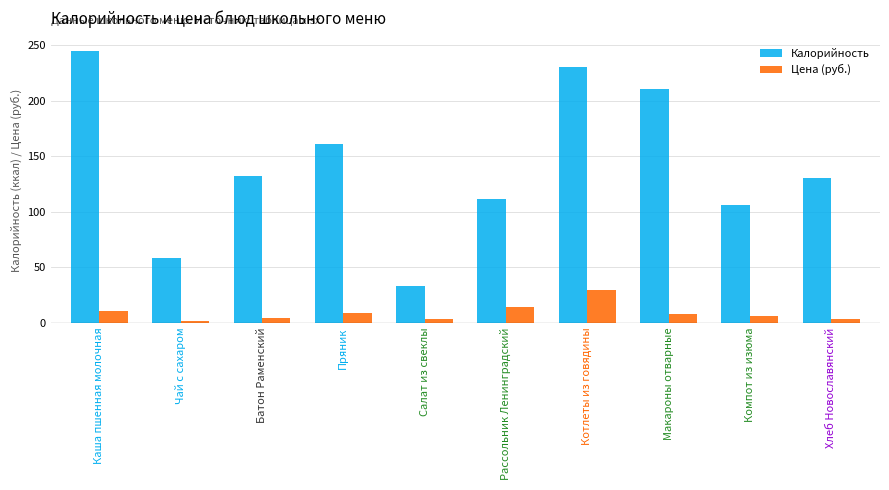

Does the chart contain any negative values?

No